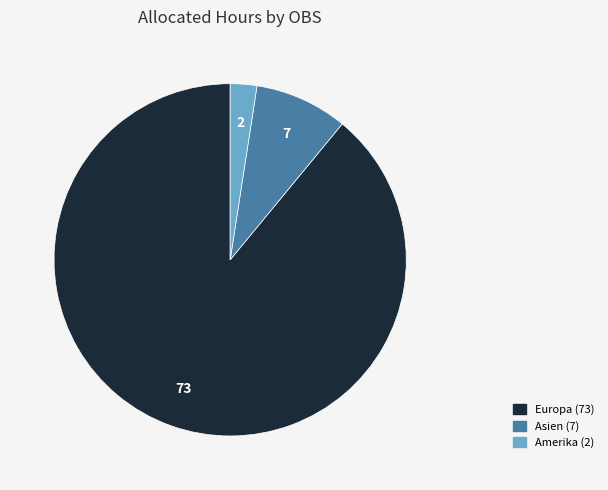

Does any single category account for the majority?

Yes